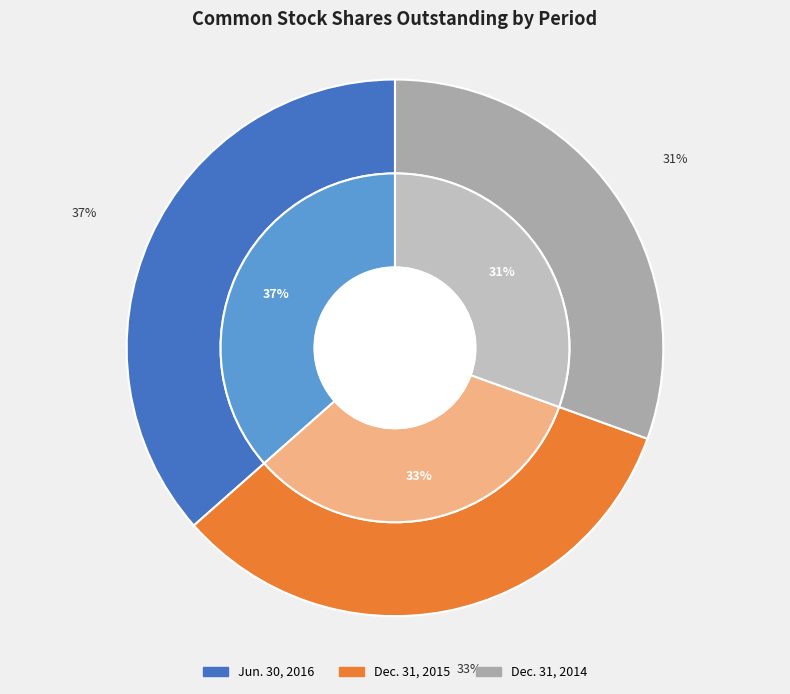

What percentage is the Dec. 31, 2015 slice, to the nearest percent?

33%